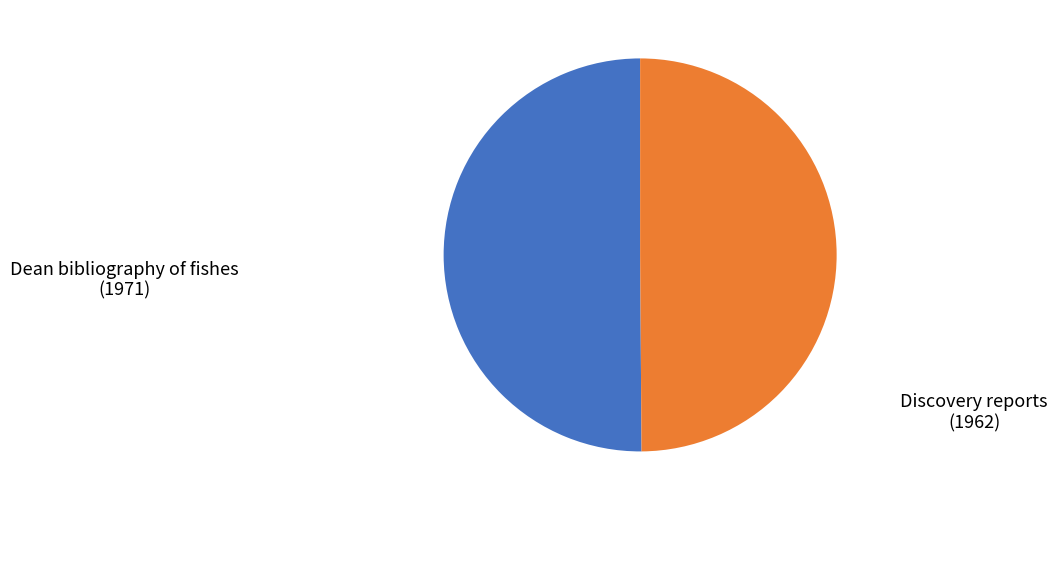

Is the sum of Discovery reports (1962) and Dean bibliography of fishes (1971) greater than half?

Yes